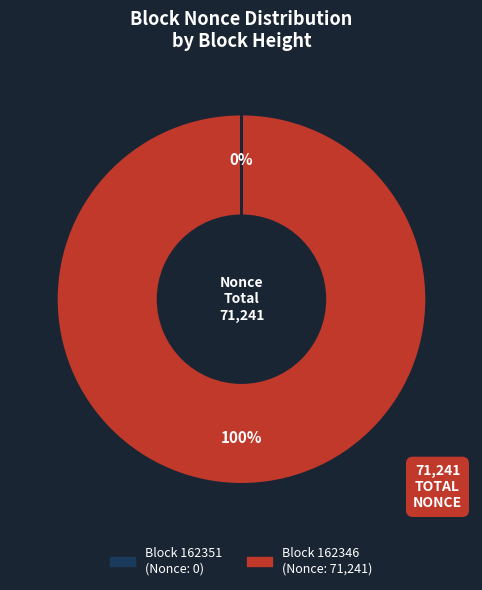

Is there a majority slice in this chart?

Yes